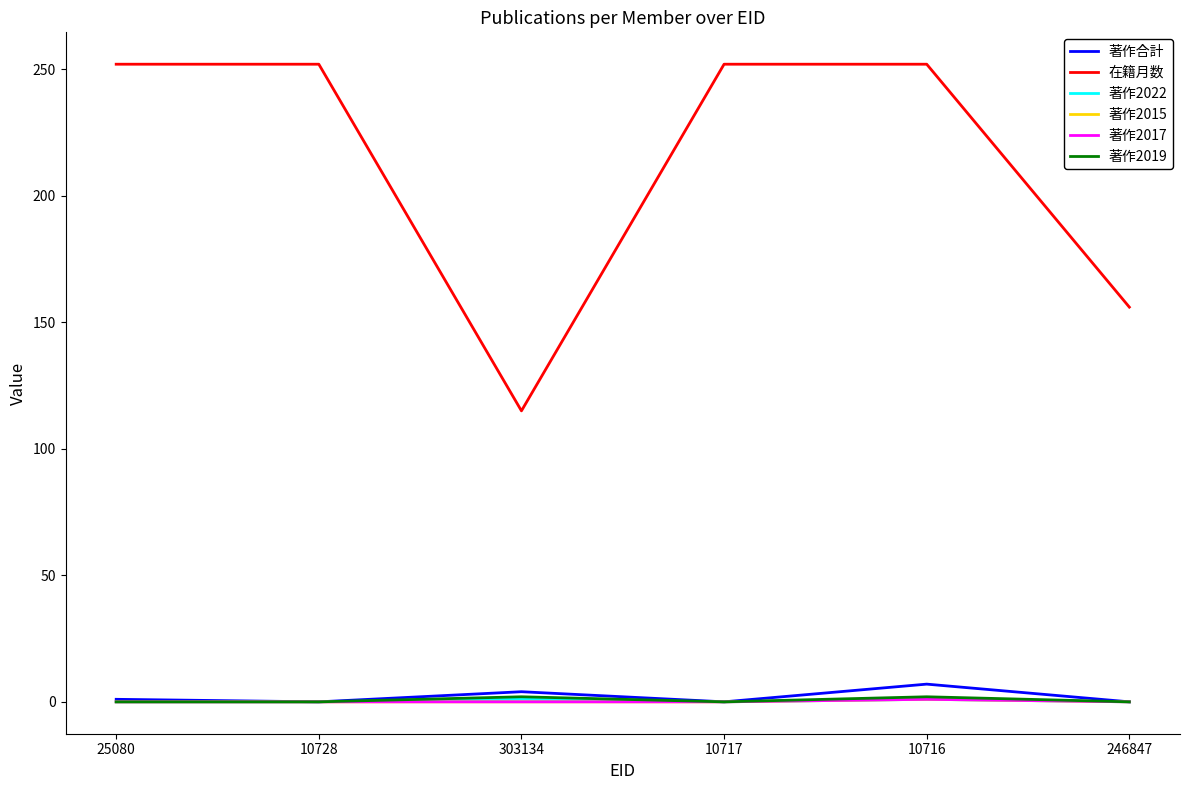

Is this an area chart (filled region under the line)?

No